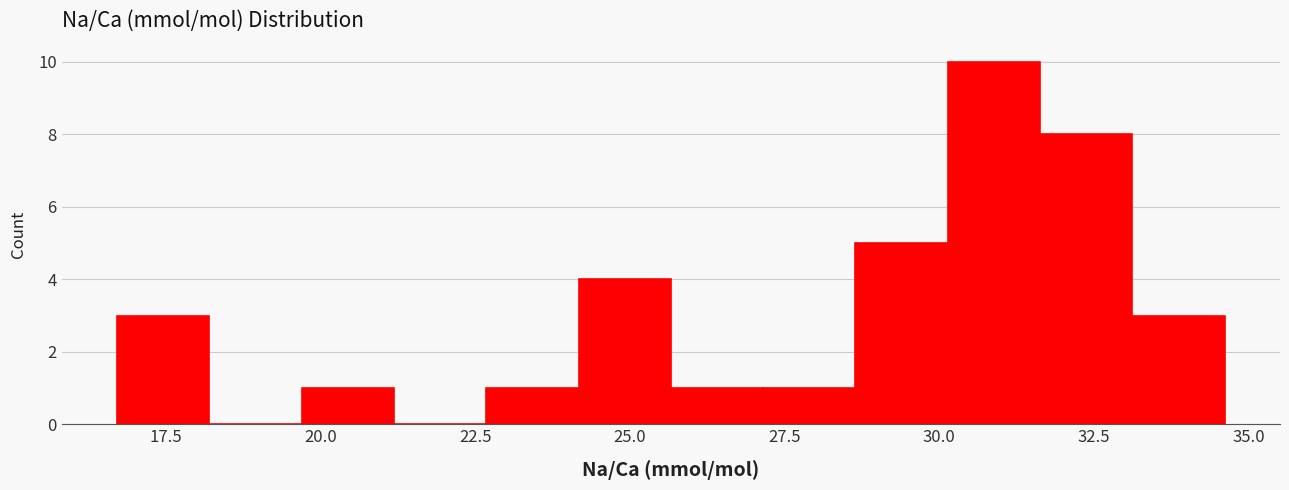

Read against the x-axis, roughly where is the centre of the tallest bar?

31.0